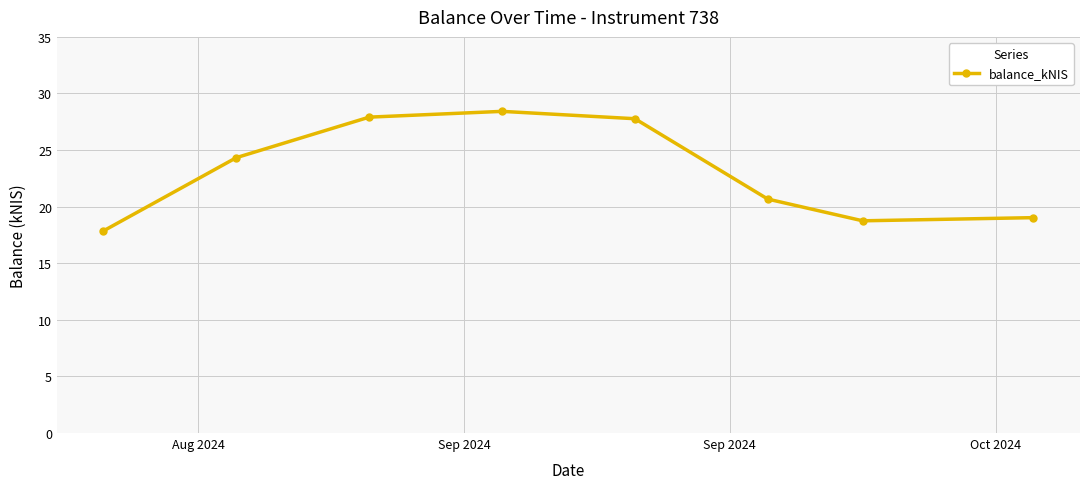

How many lines are shown in the chart?

1